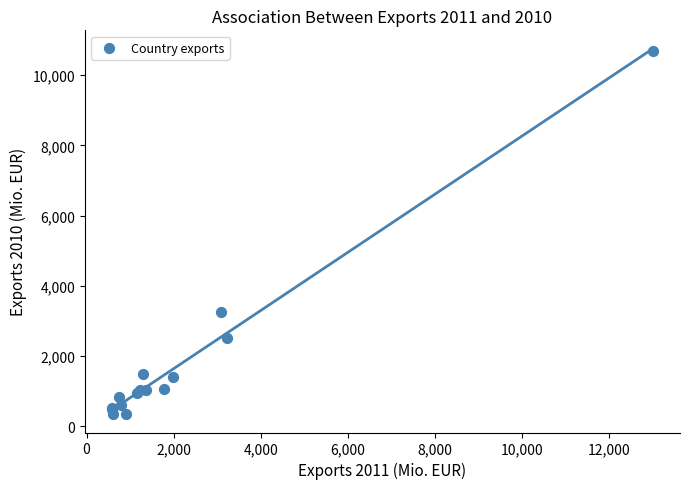

What Y value in the scatter plot is closest to 5520?

3248.7